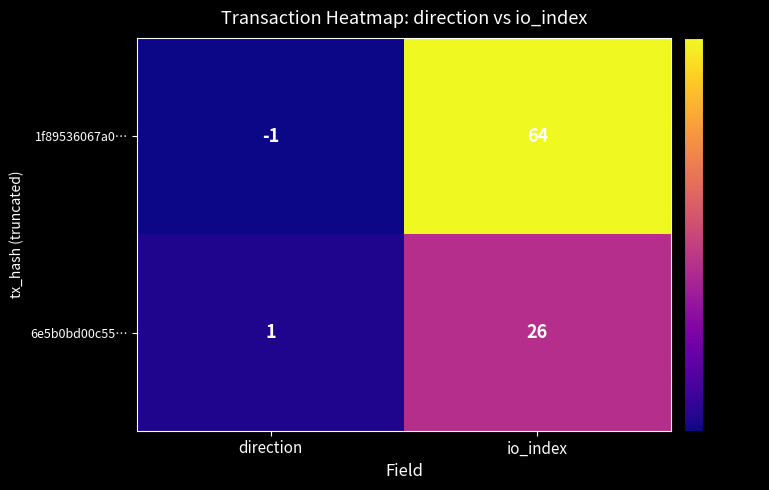

The value of 6e5b0bd00c55… at direction is 1. True or false?

True